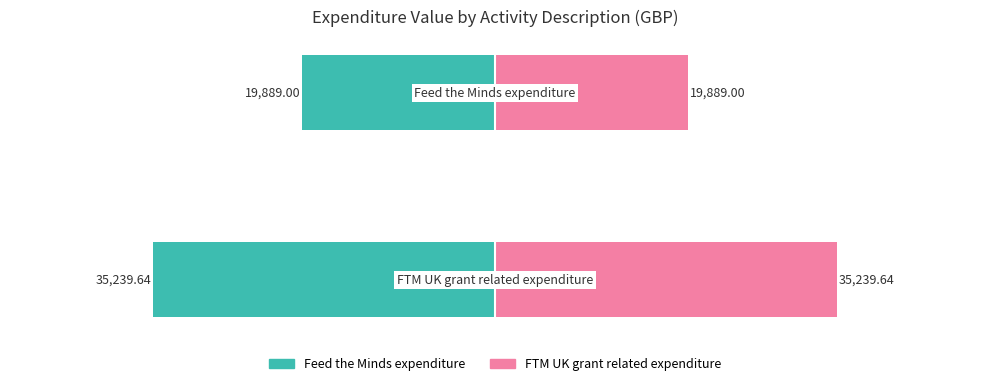

Are the bars grouped side by side (vs. stacked)?

Yes